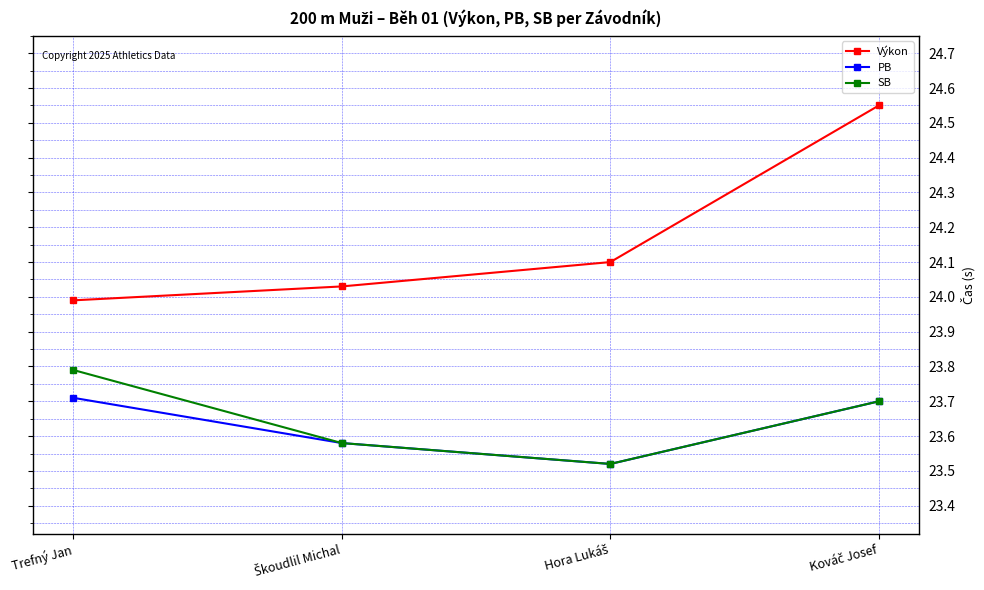

What position from the left is Trefný Jan?

1